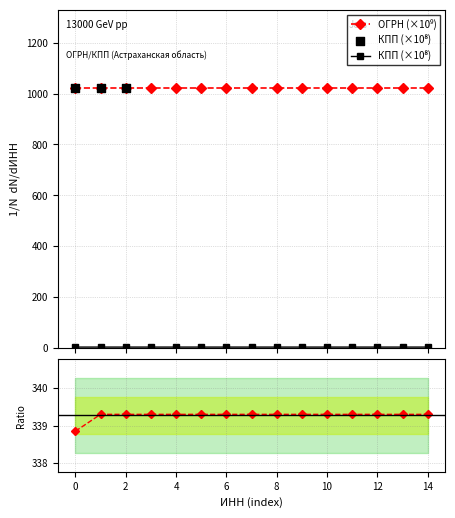

Is the value of КПП at 3015044310 greater than the value of ОГРН at 3015044310?

No